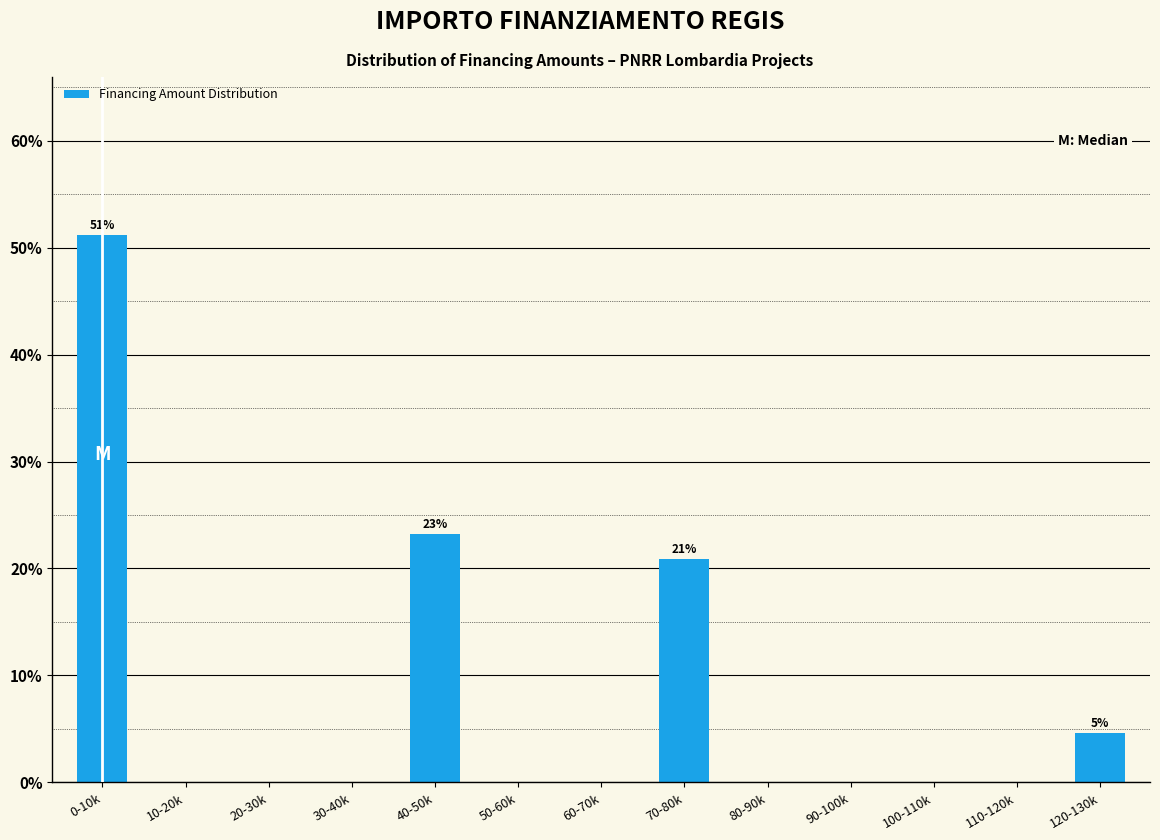

Reading right to left, extract all data points from this chart.

120-130k=4.7	110-120k=0.0	100-110k=0.0	90-100k=0.0	80-90k=0.0	70-80k=20.9	60-70k=0.0	50-60k=0.0	40-50k=23.3	30-40k=0.0	20-30k=0.0	10-20k=0.0	0-10k=51.2